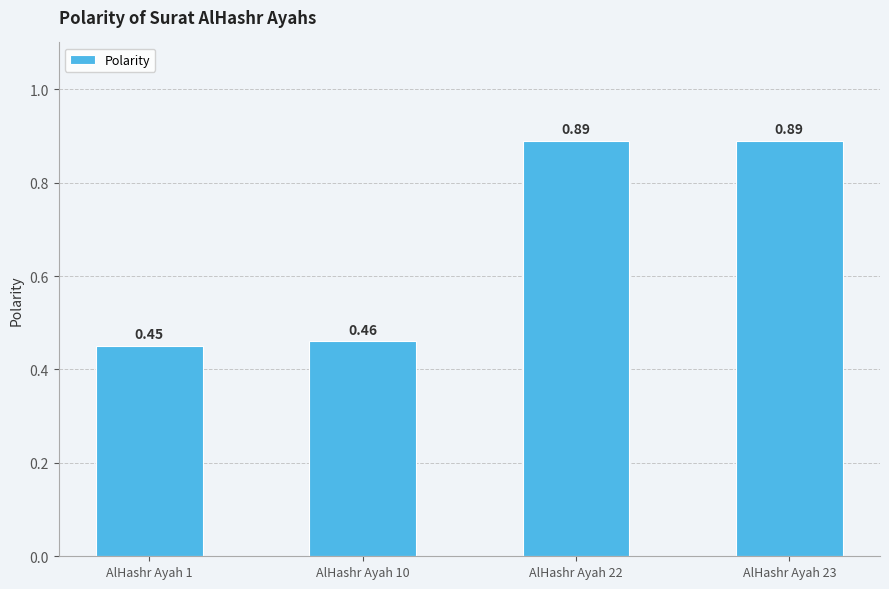

What is the sum of the values at AlHashr Ayah 1 and AlHashr Ayah 23?

1.3